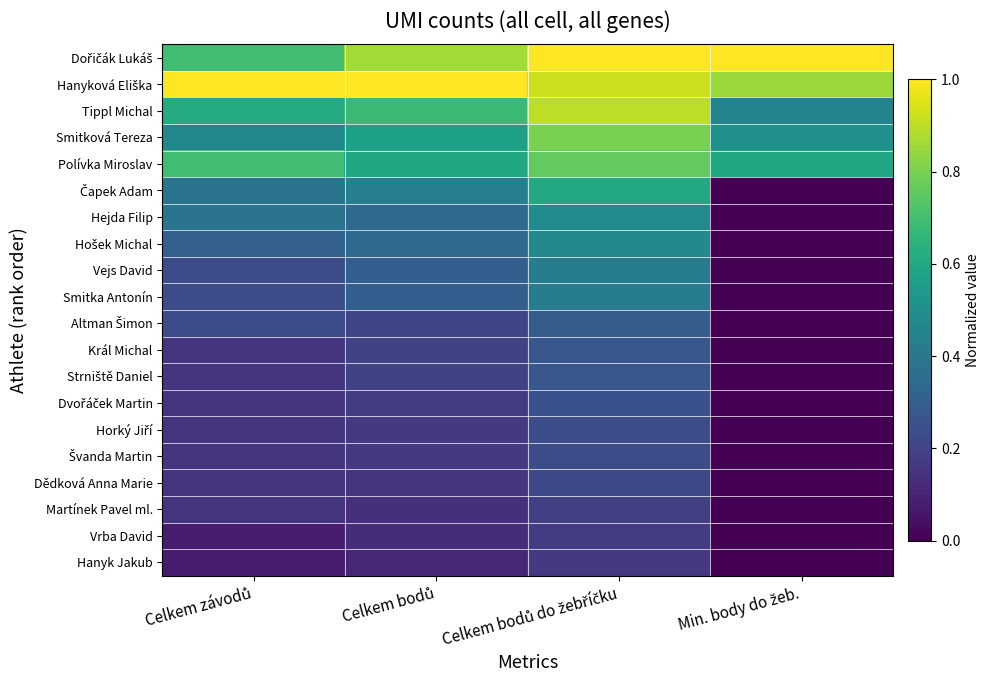

At which category is the sum across all series the highest?

Celkem bodů do žebříčku